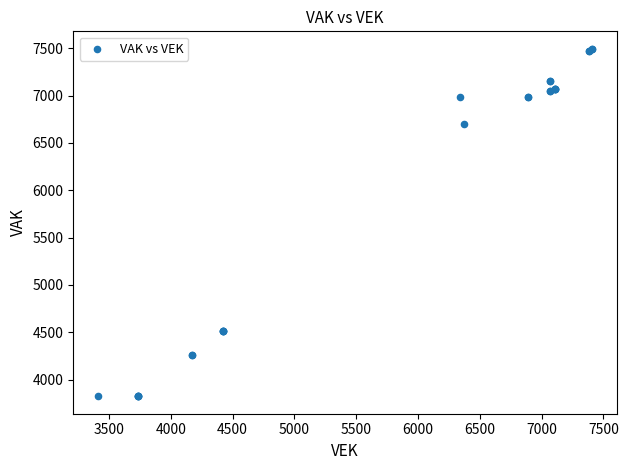

What Y value in the scatter plot is closest to 5659?

6699